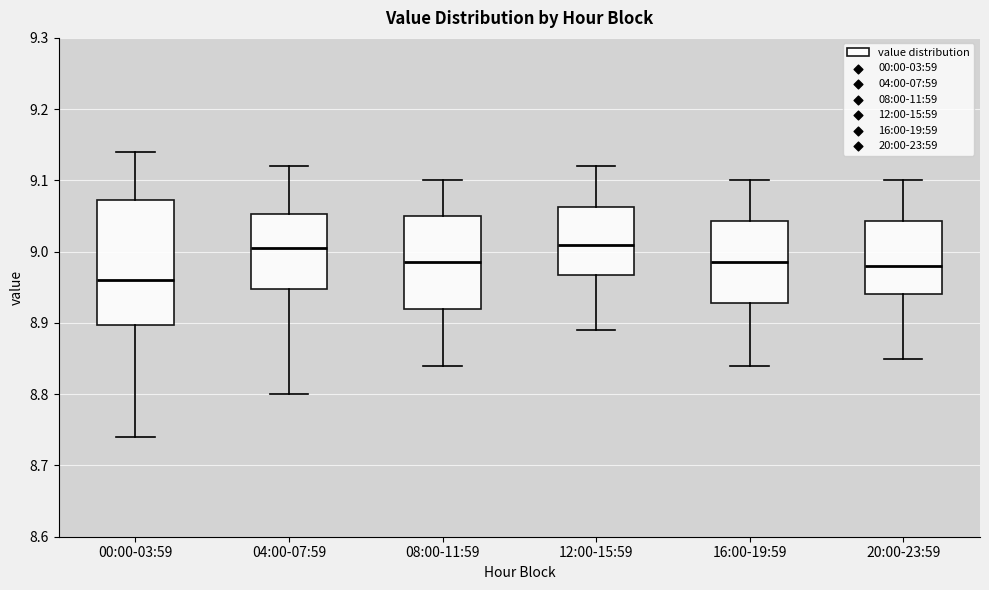

Reading left to right, transcribe this box plot: for each box, give where its median line is, the range the box spans, and where its two whiskers end, as read against the y-axis. The values are not printed on the chart, so give them approximately, as read against the axis.

00:00-03:59: median 8.96, box 8.90 to 9.07, whiskers 8.74 to 9.14
04:00-07:59: median 9.01, box 8.95 to 9.05, whiskers 8.80 to 9.12
08:00-11:59: median 8.99, box 8.92 to 9.05, whiskers 8.84 to 9.10
12:00-15:59: median 9.01, box 8.97 to 9.06, whiskers 8.89 to 9.12
16:00-19:59: median 8.99, box 8.93 to 9.04, whiskers 8.84 to 9.10
20:00-23:59: median 8.98, box 8.94 to 9.04, whiskers 8.85 to 9.10